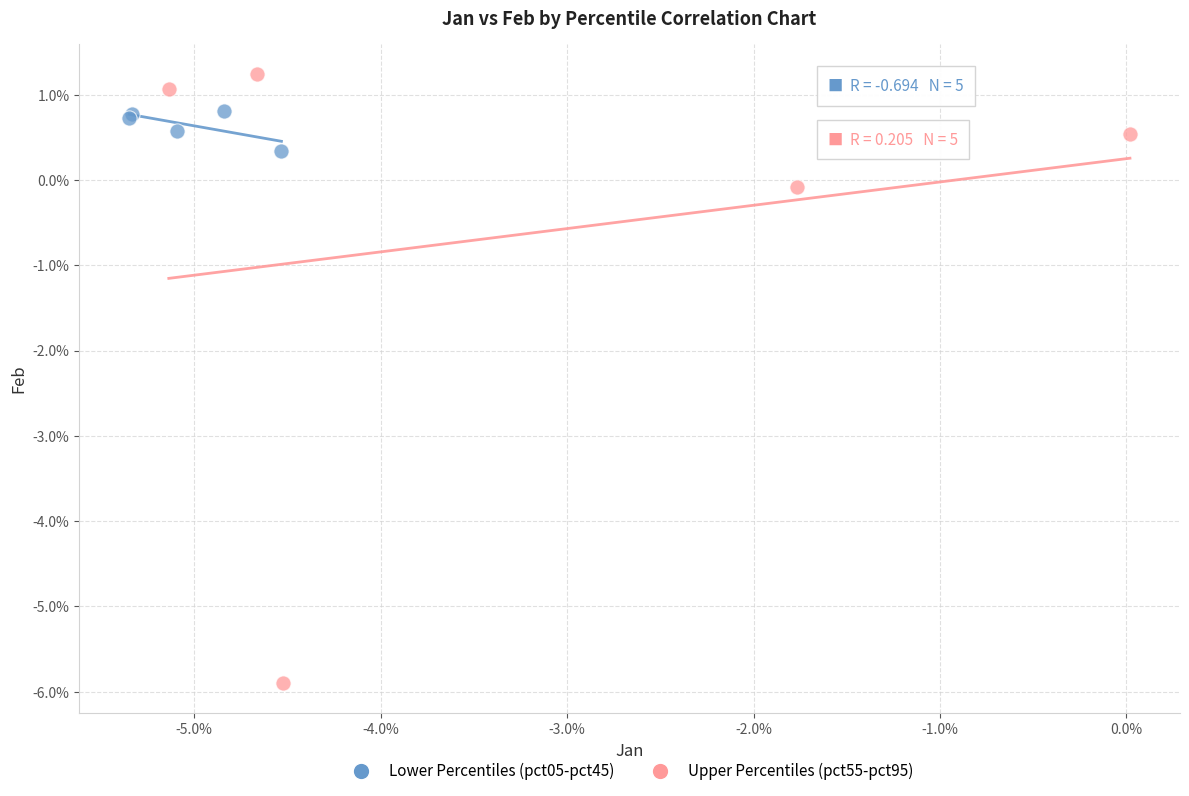

Which series has the largest Y range (max minus min)?

Upper Percentiles (pct55-pct95)